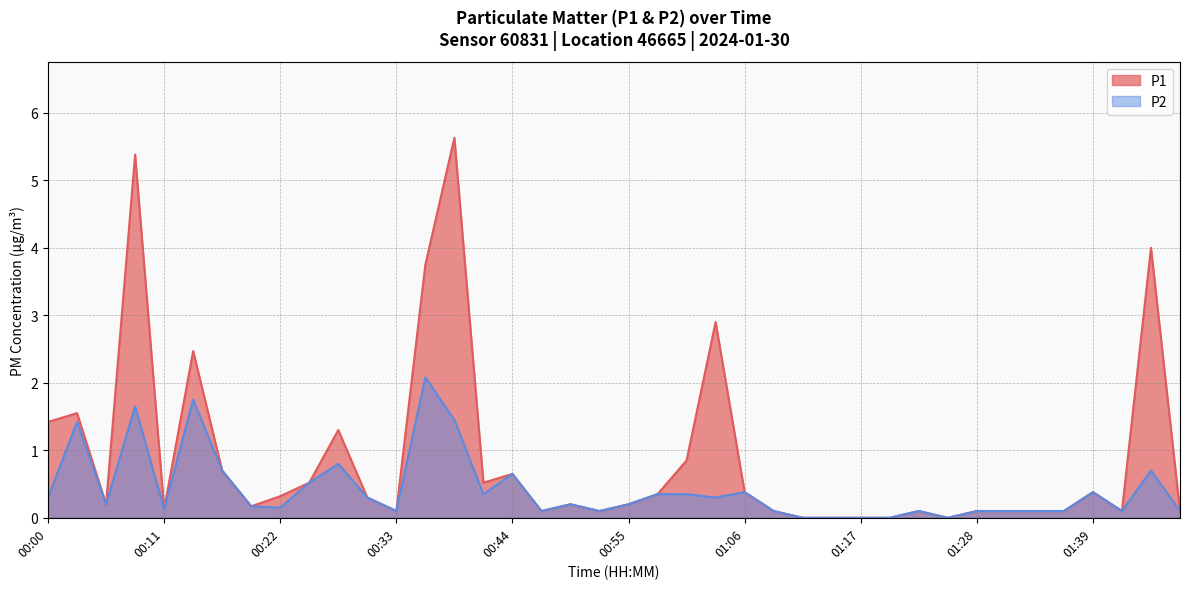

Does the chart have visible grid lines?

Yes